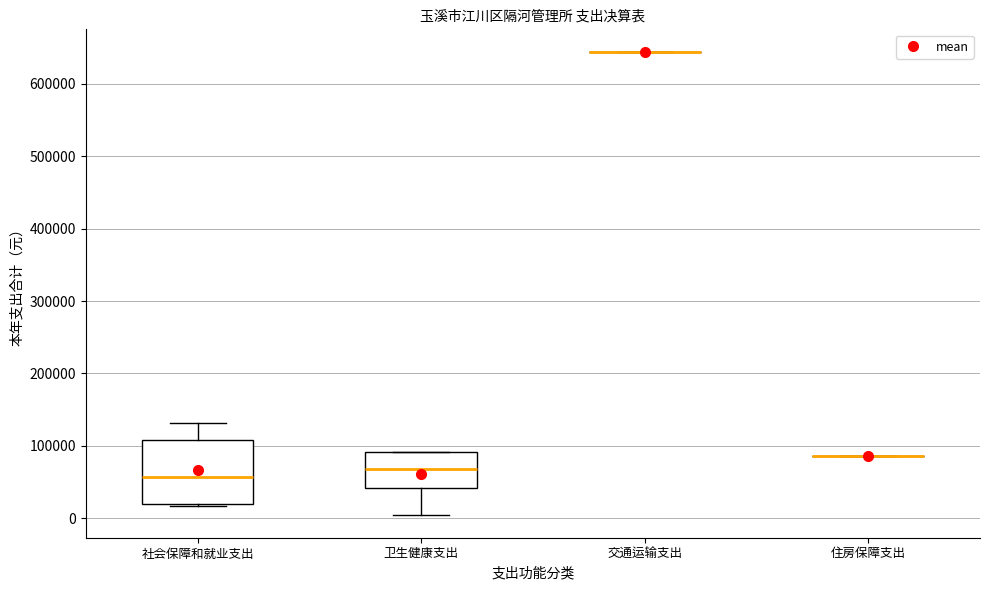

Reading left to right, read every box against the y-axis: the position of its median line, the range the box covers, and the ends of its whiskers. The values are not printed on the chart, so give them approximately, as read against the axis.

社会保障和就业支出: median 60000, box 20000 to 110000, whiskers 20000 (just below the box's lower edge) to 130000
卫生健康支出: median 70000, box 40000 to 90000, whiskers 0 to 90000
交通运输支出: box collapsed to a line at 640000, whiskers 640000 to 640000
住房保障支出: box collapsed to a line at 90000, whiskers 90000 to 90000